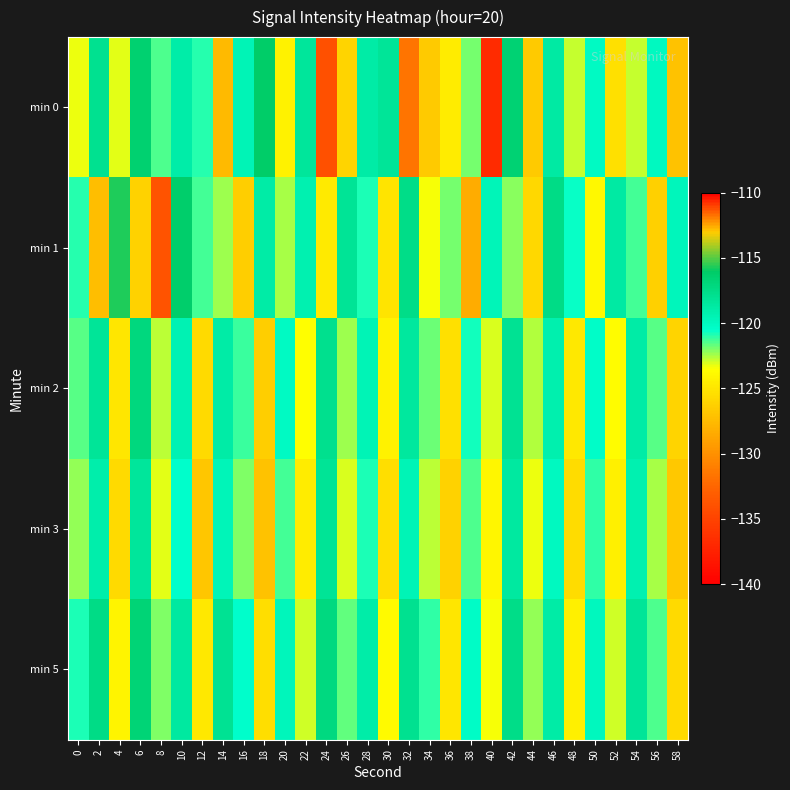

At which category does the chart reach its peak across all series?

4